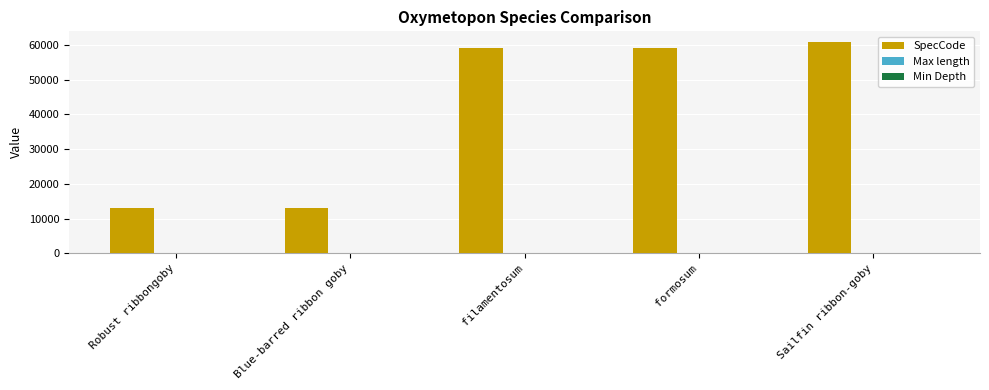

What is the sum of all SpecCode values?

205408